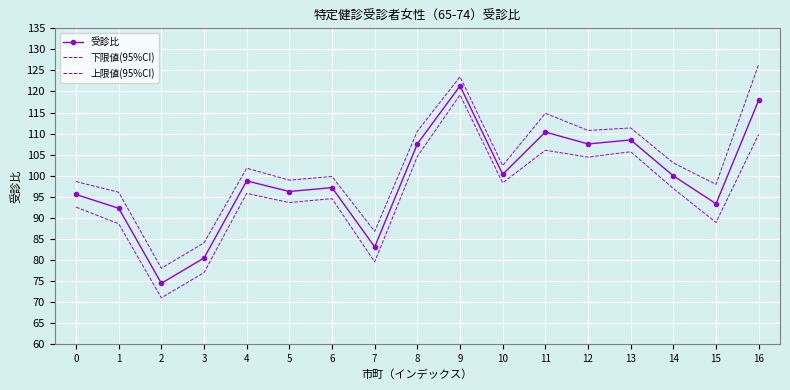

What is the total value across all series at 13?

325.5